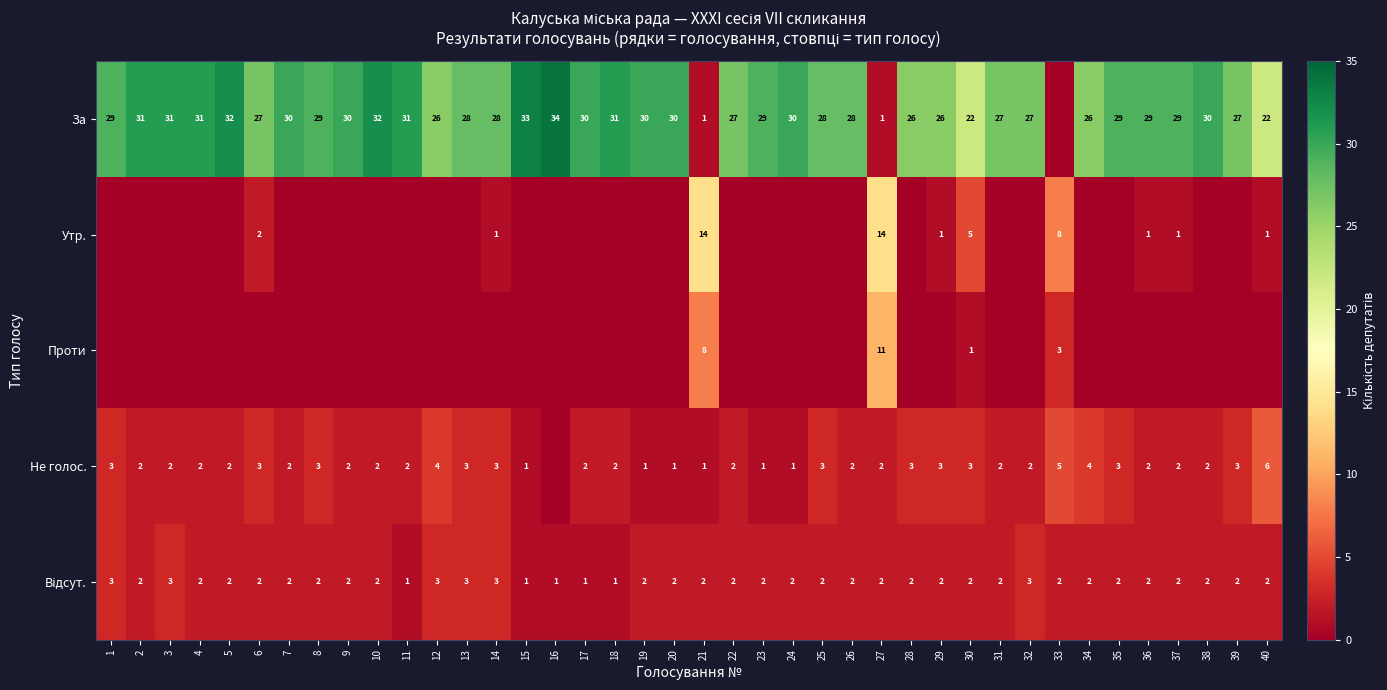

What is the sum of the За values at 9 and 32?

57